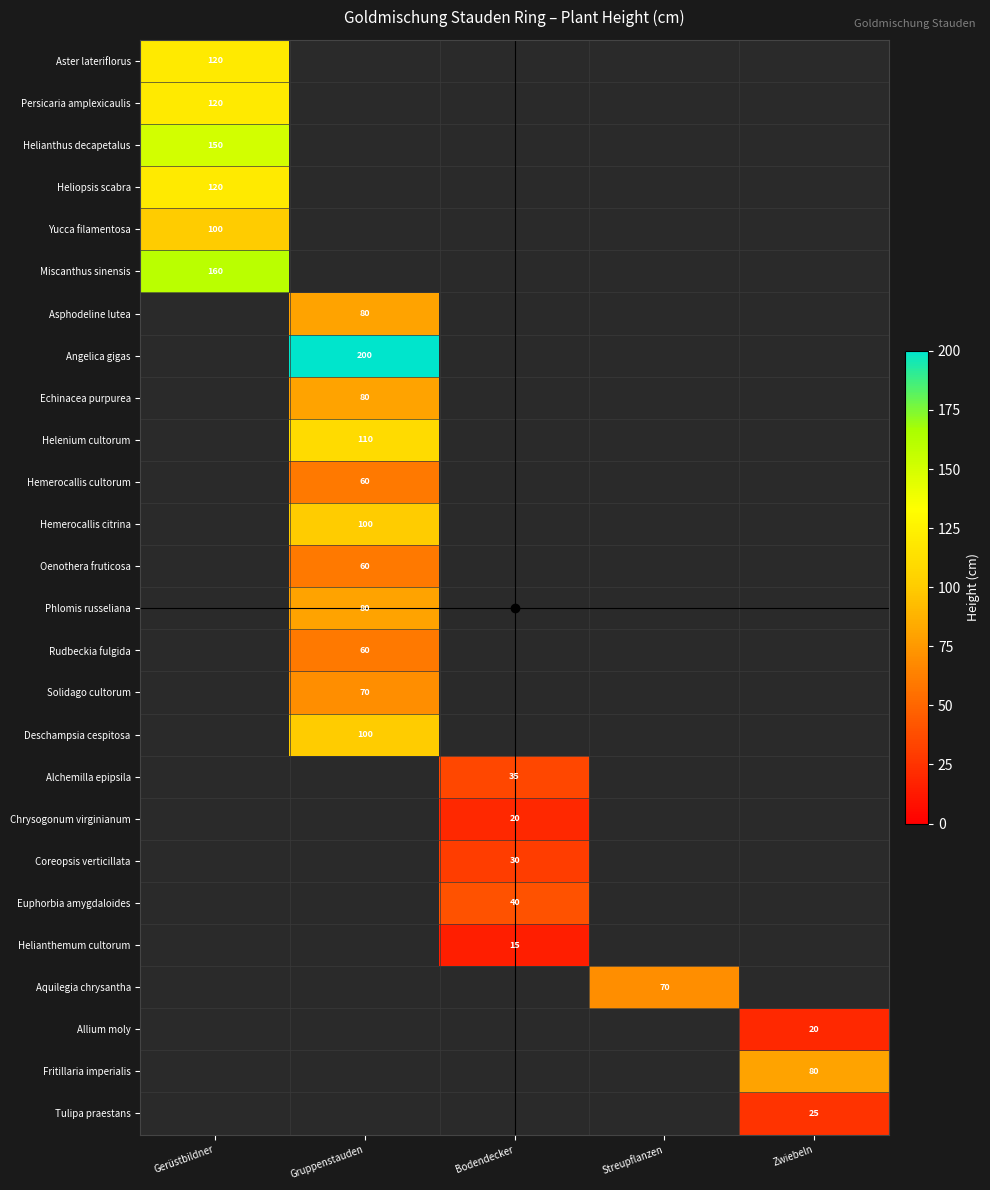

True or false: Hemerocallis citrina has a value of -40 at Gerüstbildner.

False